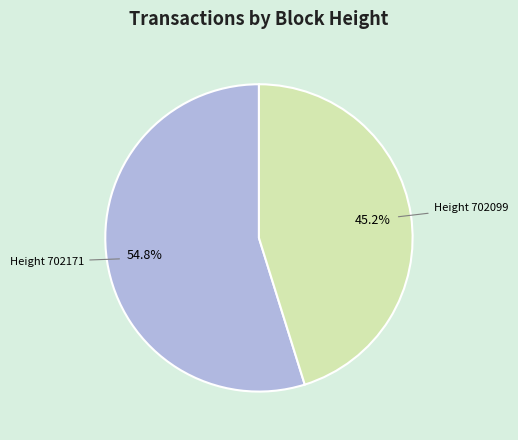

Is there any slice that represents more than half of the pie?

Yes